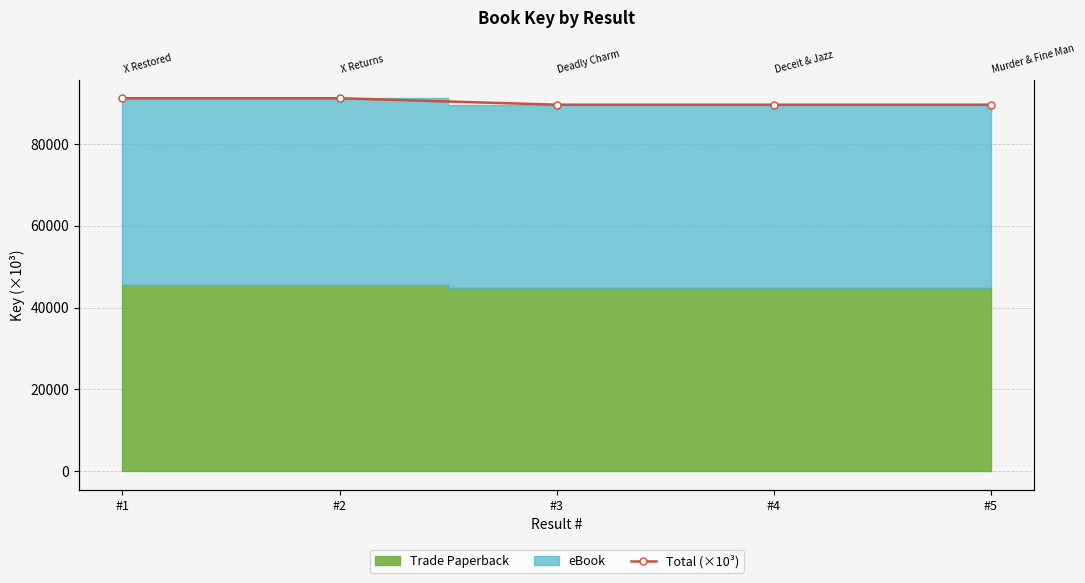

What is the sum of all values?

450884.6